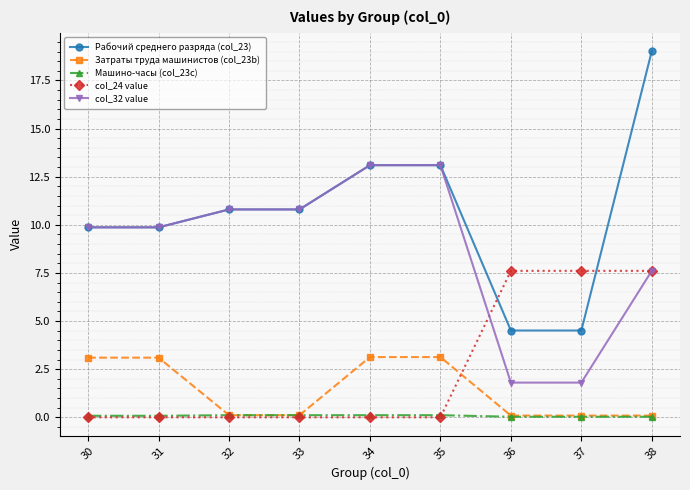

Is it true that col_32 value equals 6.2 at 33?

False